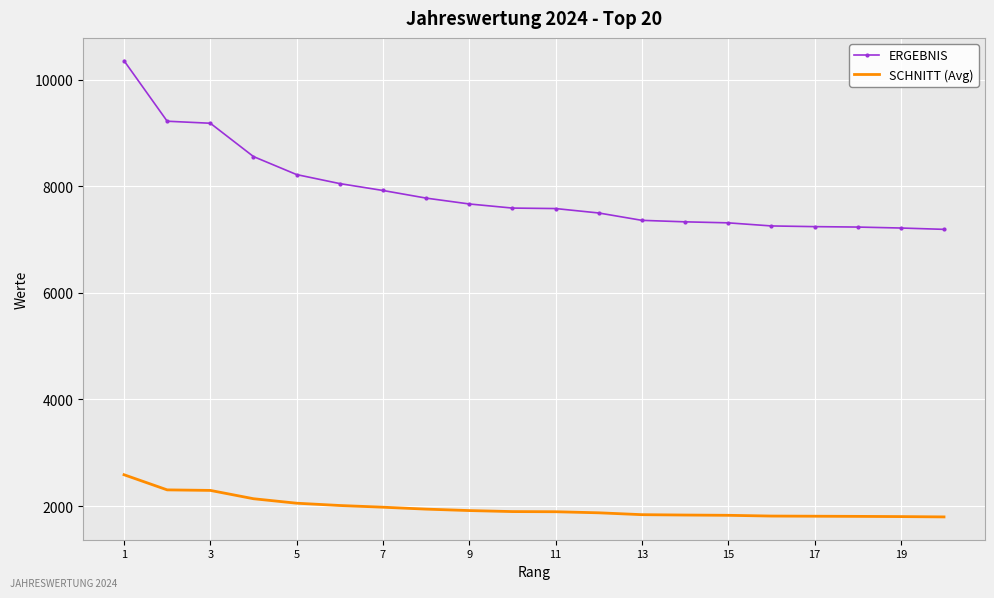

Which series has the widest spread of values?

ERGEBNIS